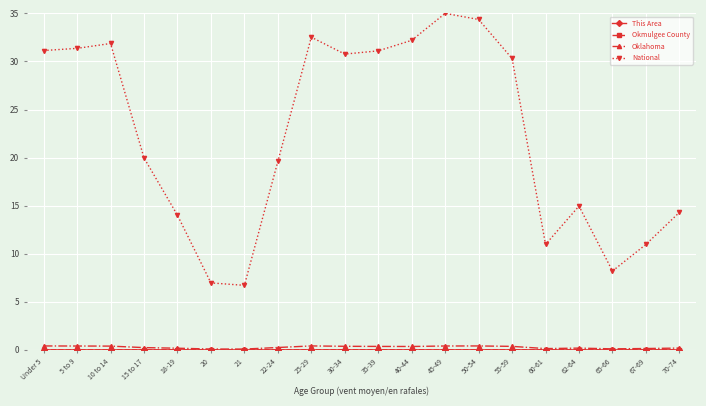

Does the chart display data point markers on the line(s)?

Yes